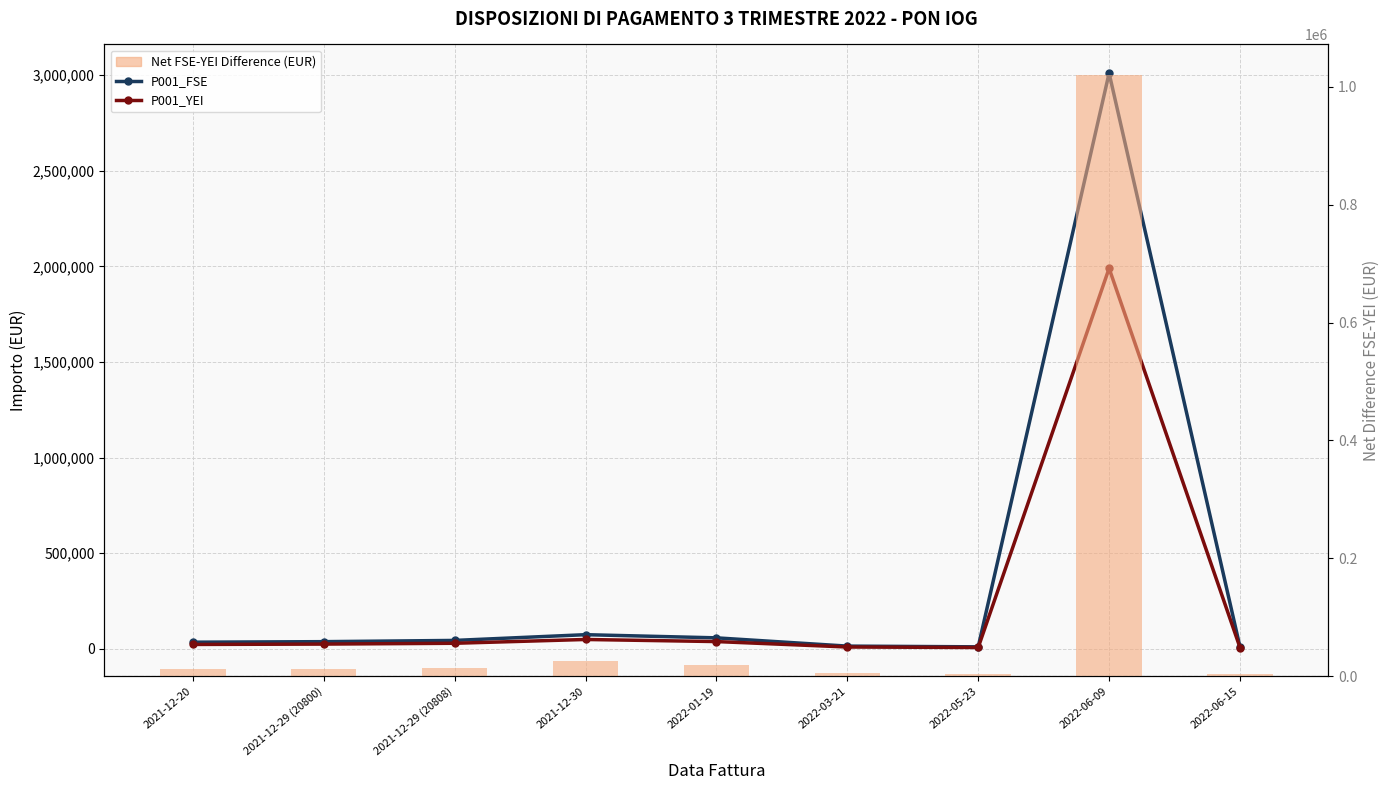

How many values in the P001_YEI series are below 24781?

4